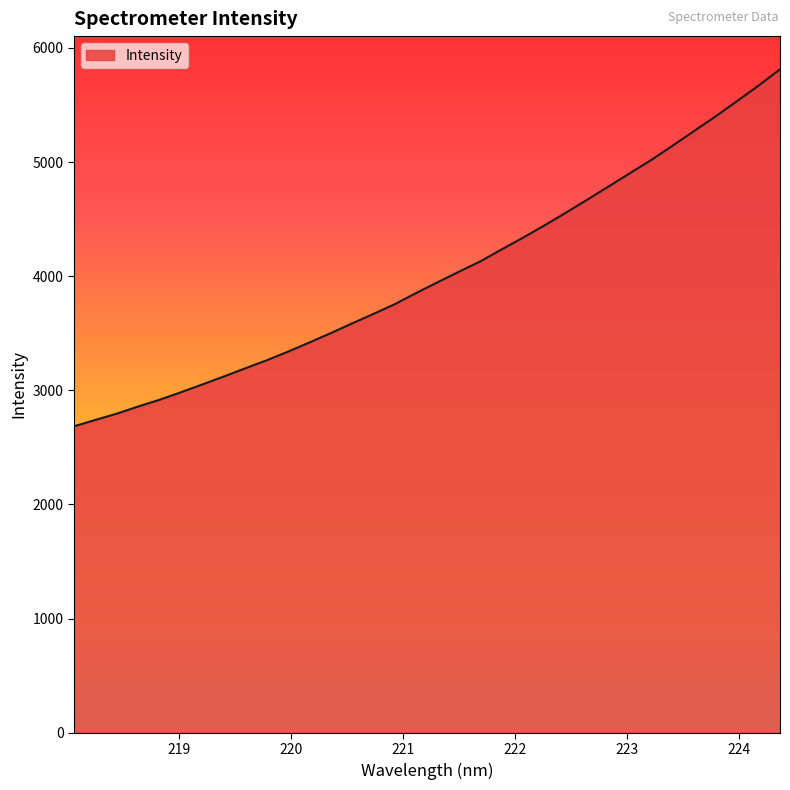

Reading left to right, extract all data points from this chart.

2684.9	2740.9	2795.9	2858.4	2917.6	2983.6	3051.9	3121.3	3192.9	3263.3	3339.5	3419.5	3501.8	3587.0	3670.5	3756.1	3853.9	3948.0	4040.5	4131.1	4236.4	4339.5	4446.6	4557.9	4671.7	4788.2	4904.7	5020.7	5146.3	5273.8	5401.3	5534.7	5669.6	5812.3